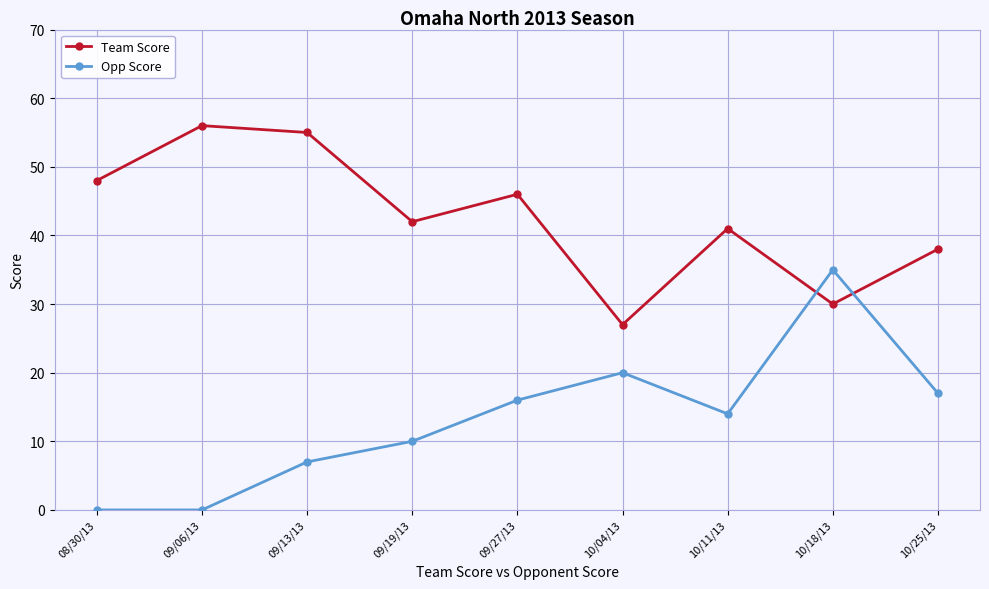

What is the total value across all series at 09/19/13?

52